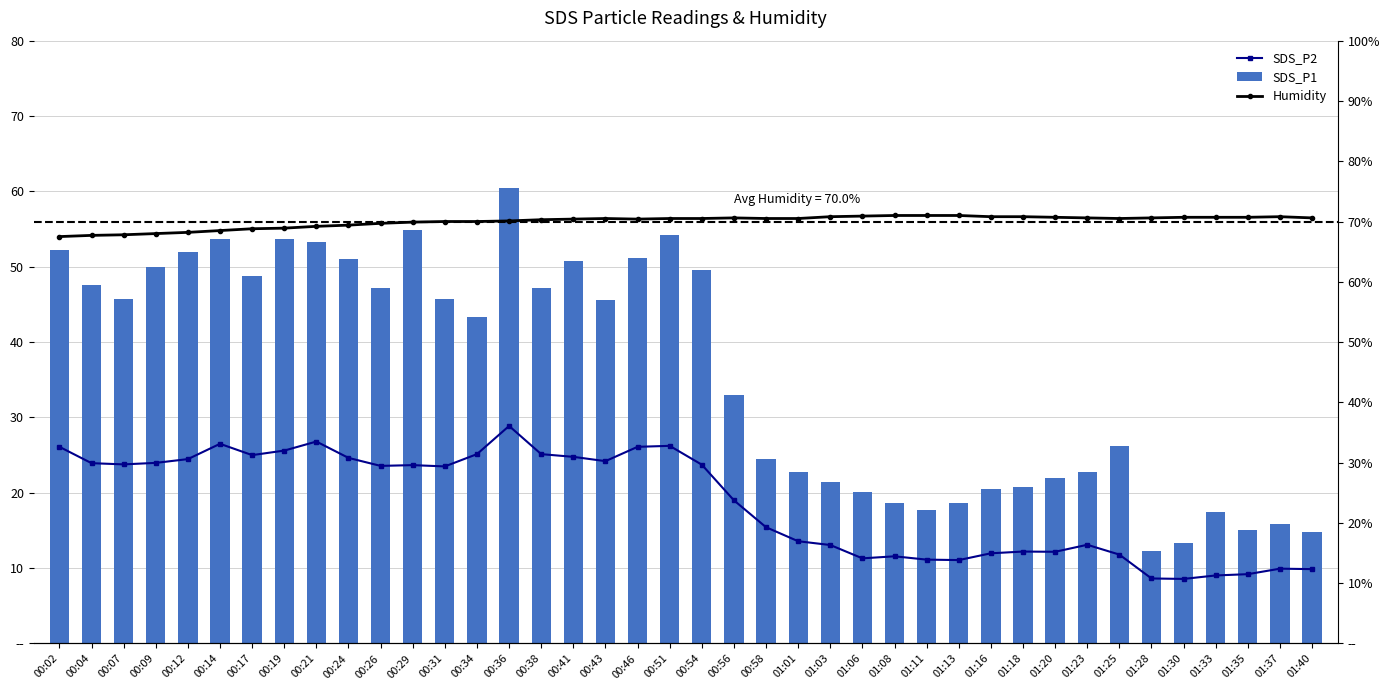

At which label does SDS_P1 reach its minimum?

01:28